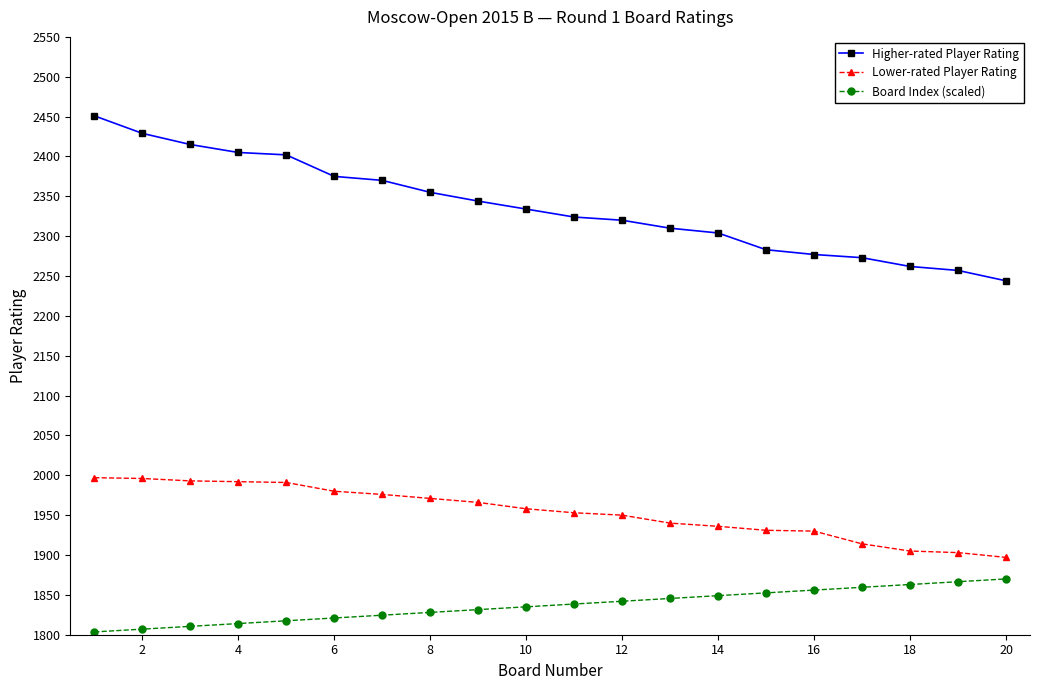

Which series has the largest range (max minus min)?

Higher-rated Player Rating